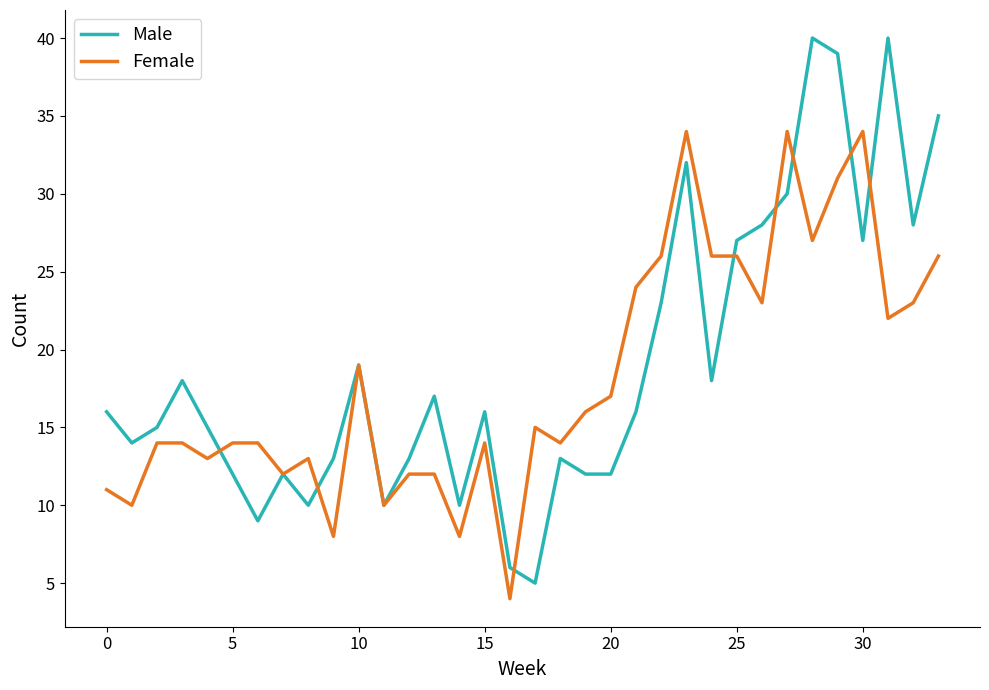

List the series in order of their peak value, highest first.

Male, Female